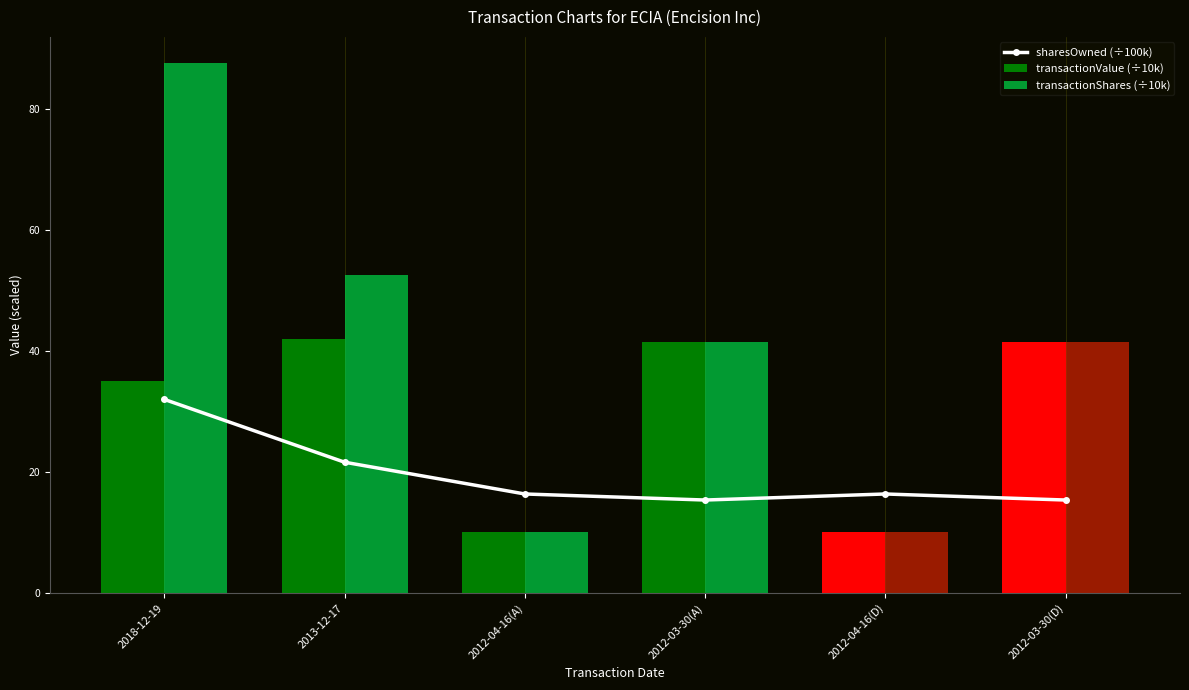

The value of sharesOwned (÷100k) at 2012-03-30(D) is 5.0. True or false?

False